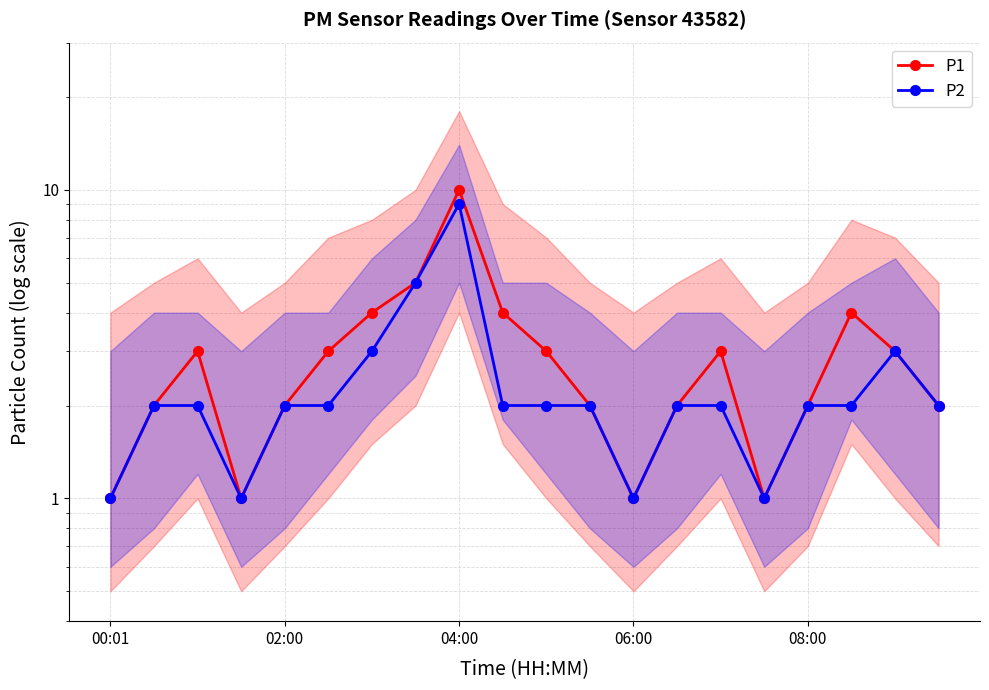

How many lines are shown in the chart?

2